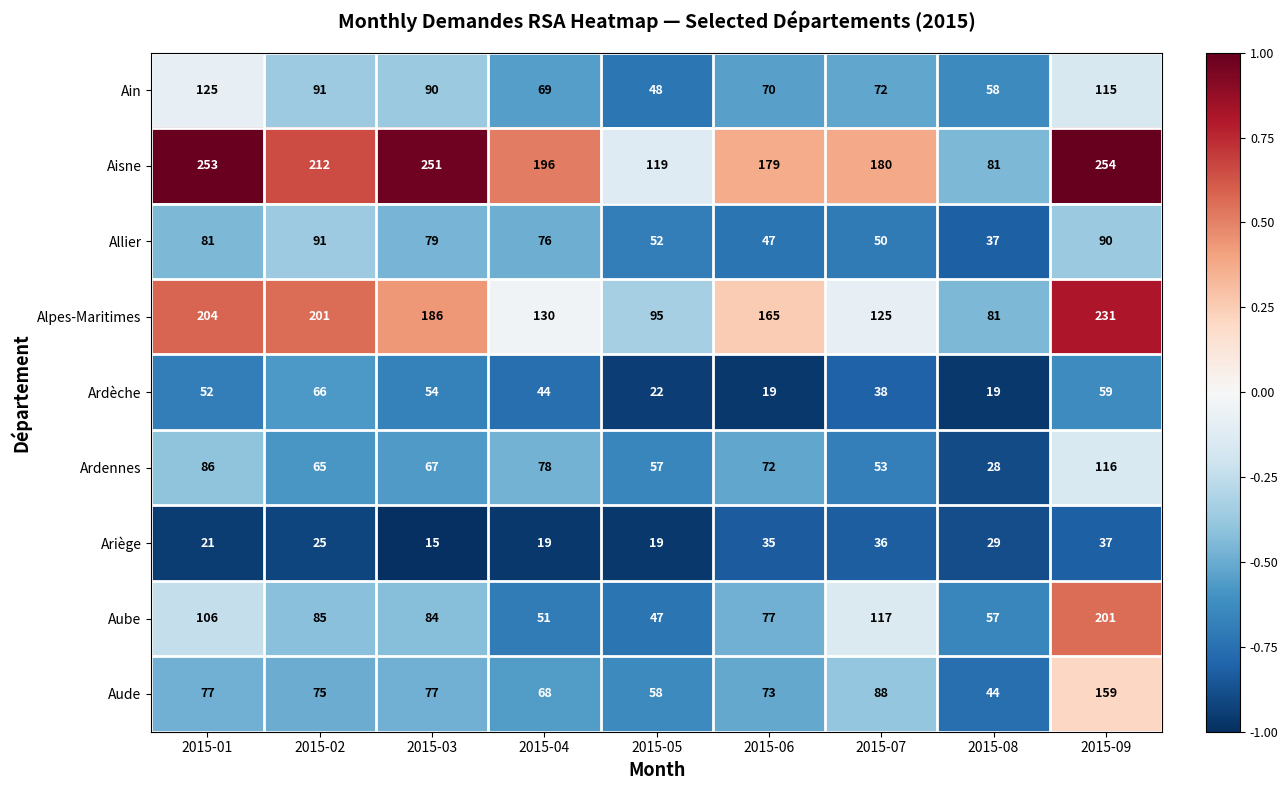

List the series in order of their peak value, lowest first.

Ariège, Ardèche, Allier, Ardennes, Ain, Aude, Aube, Alpes-Maritimes, Aisne